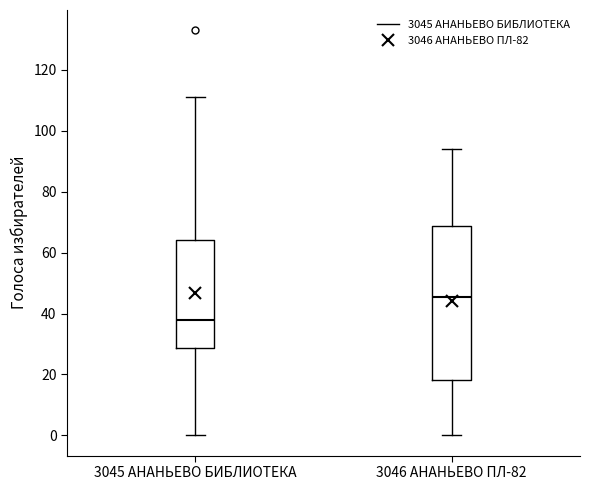

Which box is the tallest, from its lower edge to its upper edge?

3046 АНАНЬЕВО ПЛ-82